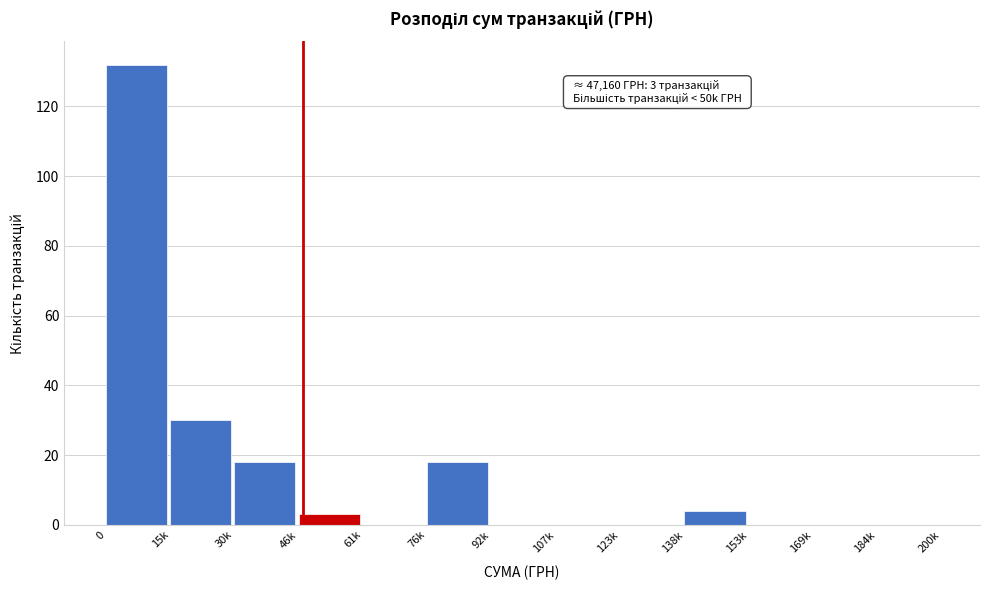

Reading left to right, list all the values displayed in this chart.

0=132	15k=30	30k=18	46k=3	61k=0	76k=18	92k=0	107k=0	123k=0	138k=4	153k=0	169k=0	184k=0